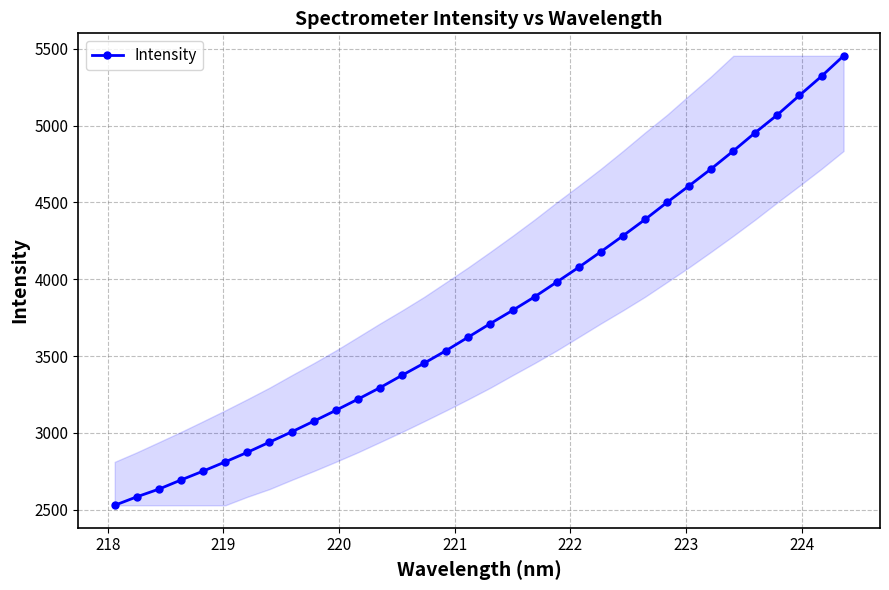

What is the greatest value displayed?

5455.3